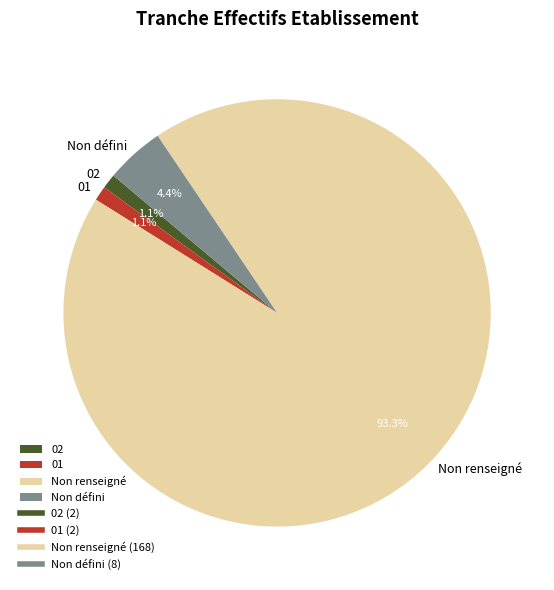

Count the number of slices in the pie.

4